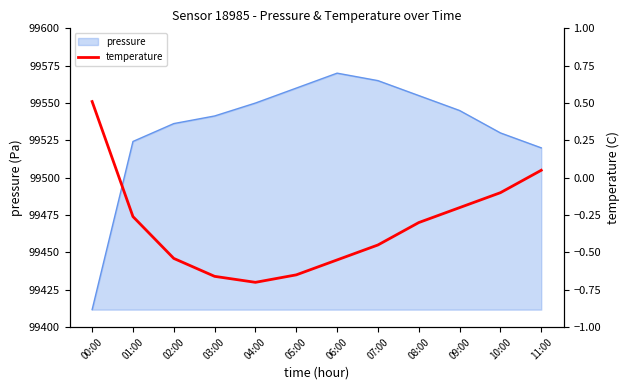

How many interior local valleys (lower than both neighbors) does the data have?

1